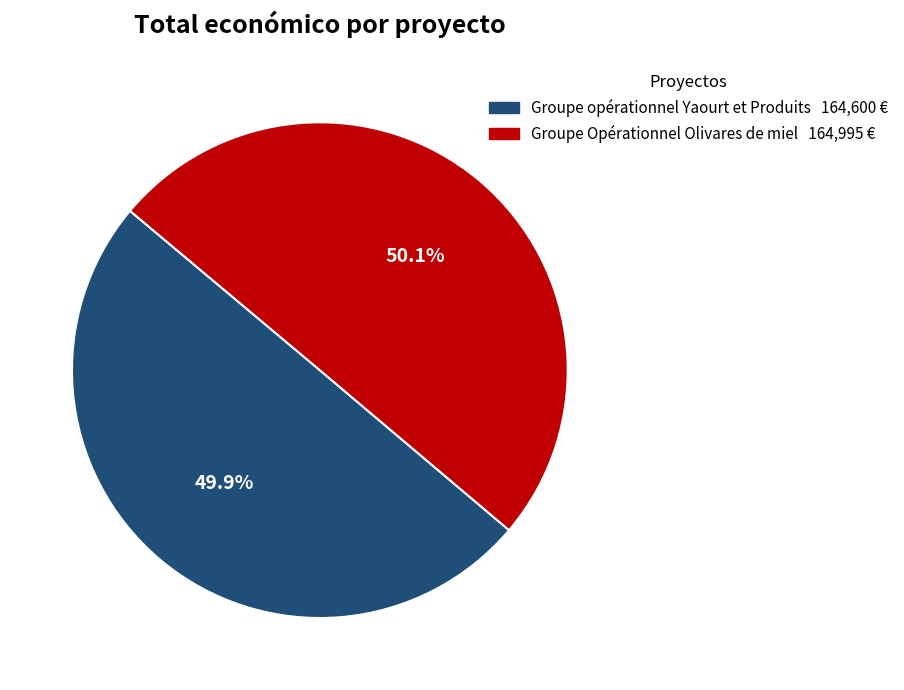

Is there a majority slice in this chart?

Yes